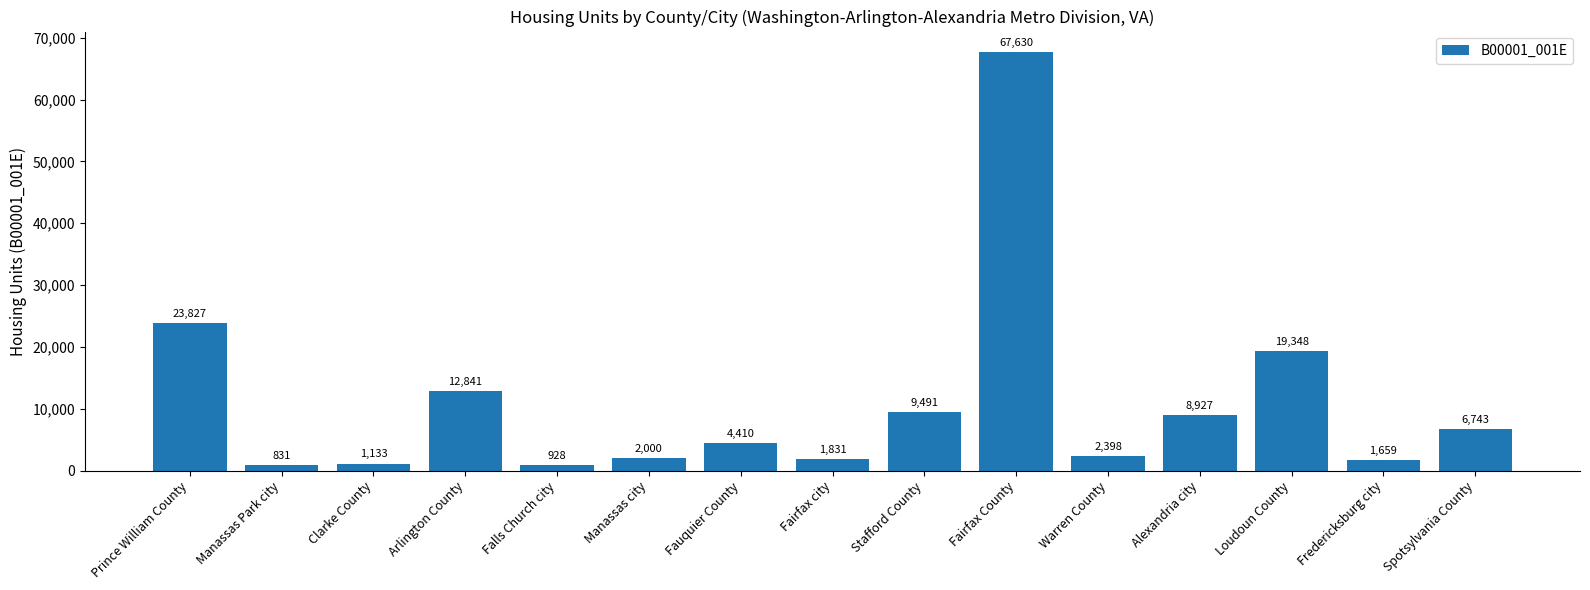

Which label corresponds to the largest value in the chart?

Fairfax County